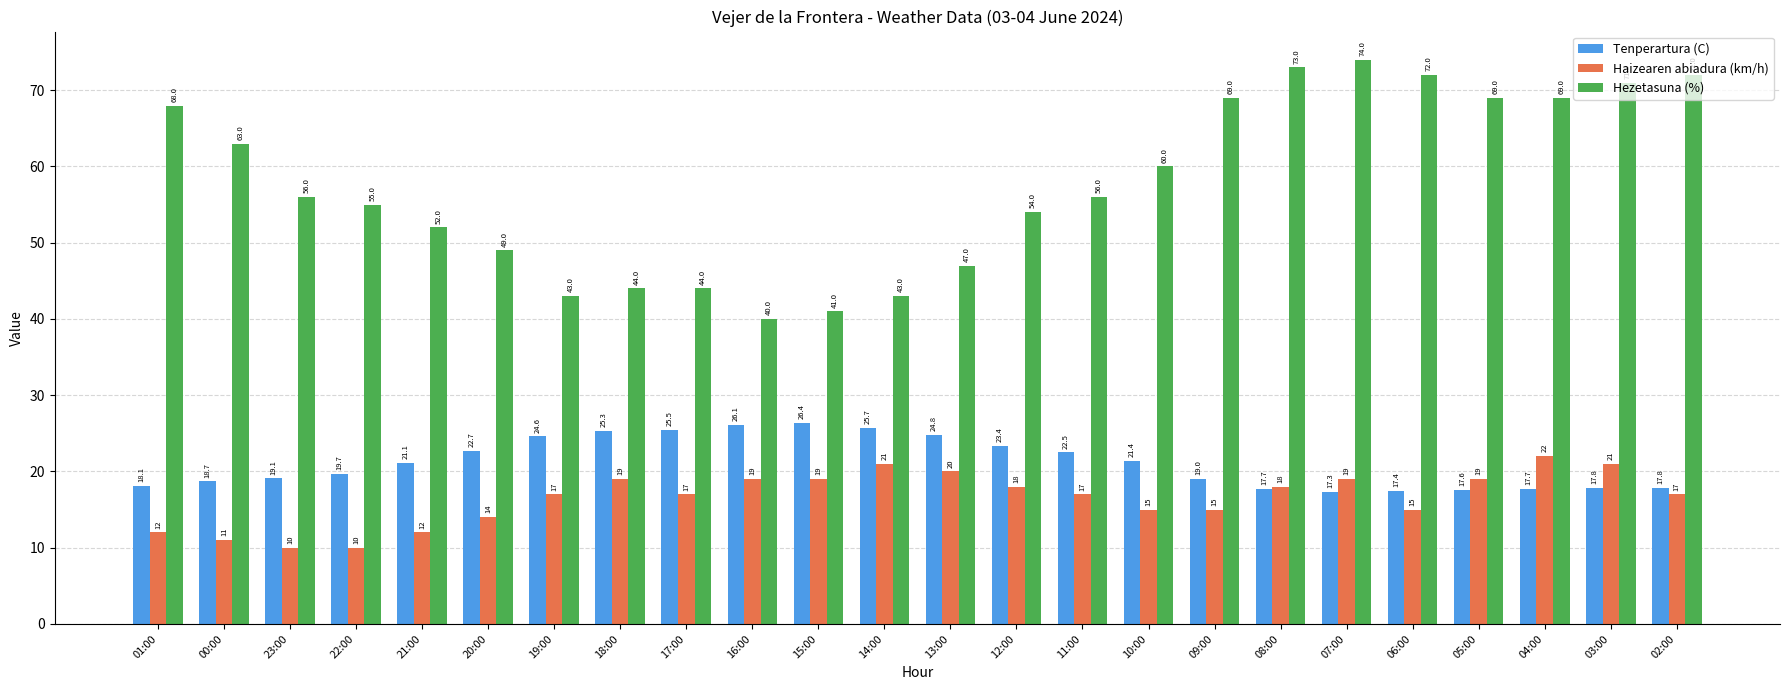

At which label does Tenperartura (C) reach its peak?

15:00